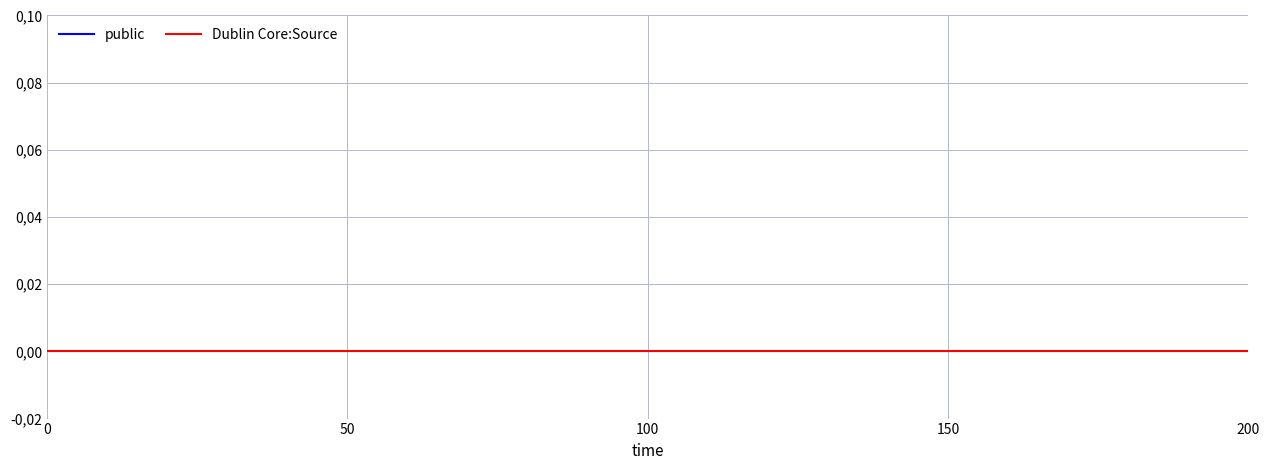

Is the value of Dublin Core:Source at 200 greater than the value of public at 200?

No